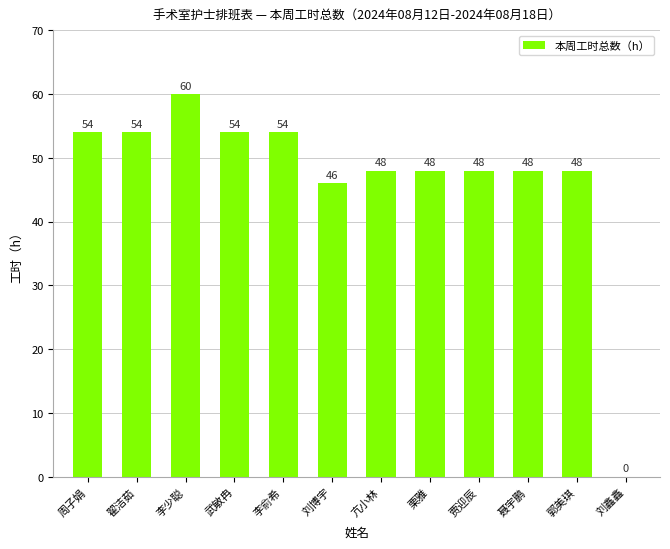

The value at 武敏冉 is 87. True or false?

False